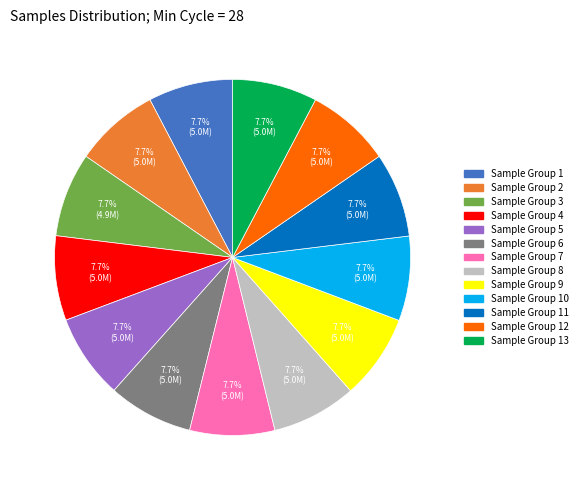

Is there a majority slice in this chart?

No